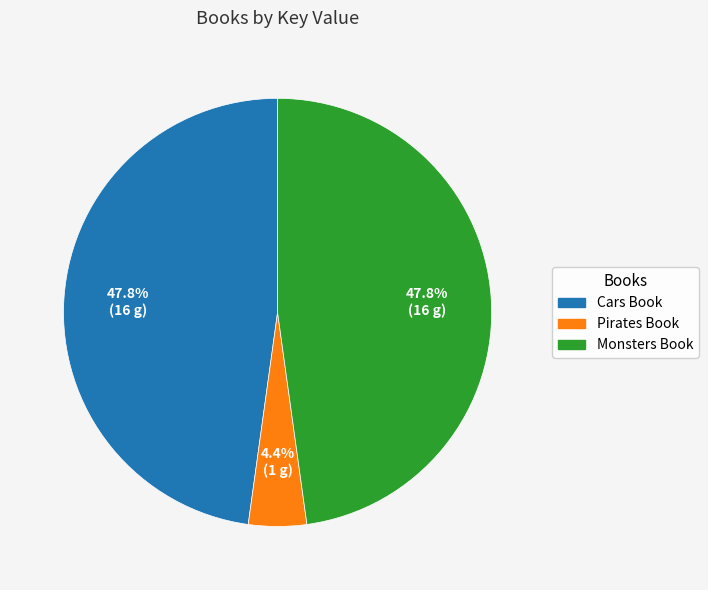

Is there any slice that represents more than half of the pie?

No